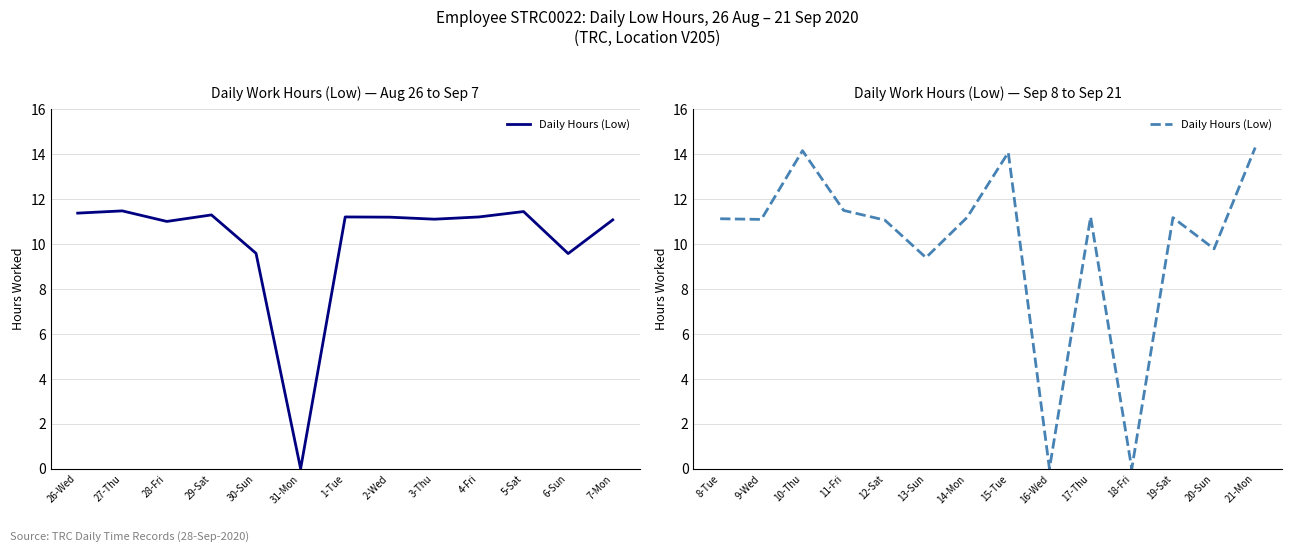

How many data points are less than 11?

4